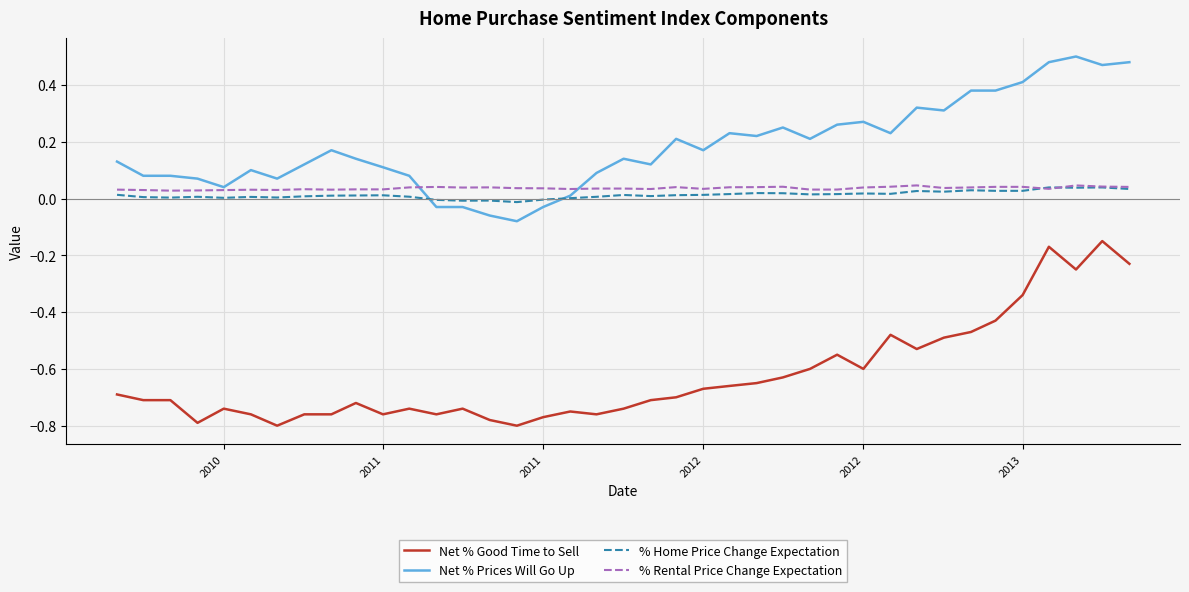

At how many categories does at least one series exceed 0?

39